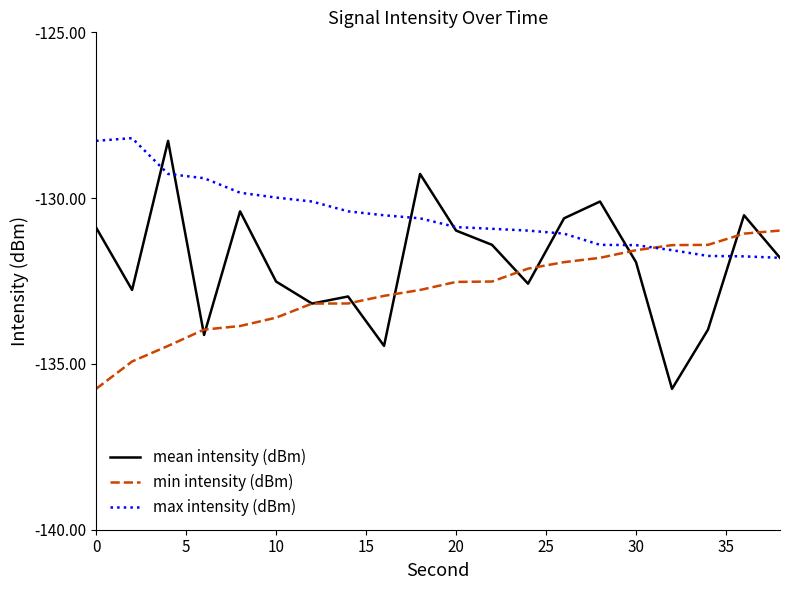

List the series in order of their overall mean, lowest first.

min intensity (dBm), mean intensity (dBm), max intensity (dBm)